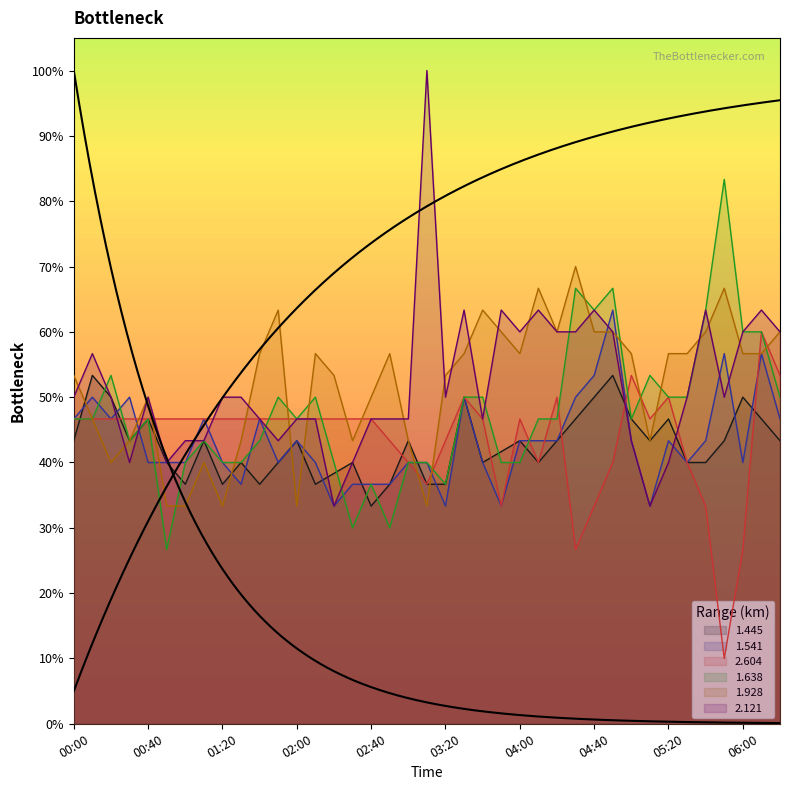

True or false: 1.638 has a value of 0.5 at 06:20.

True